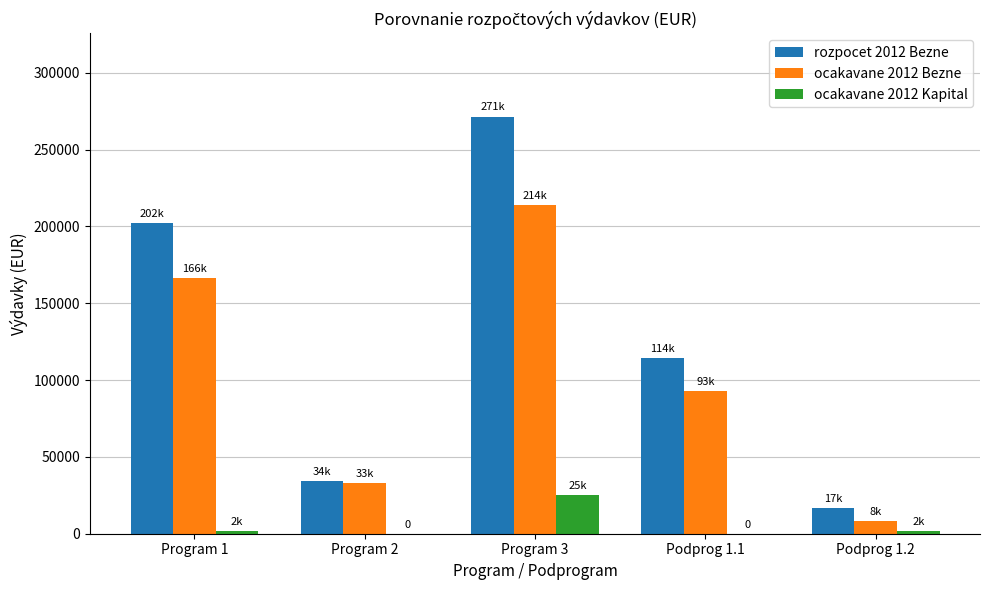

What is the greatest value displayed?

271426.0